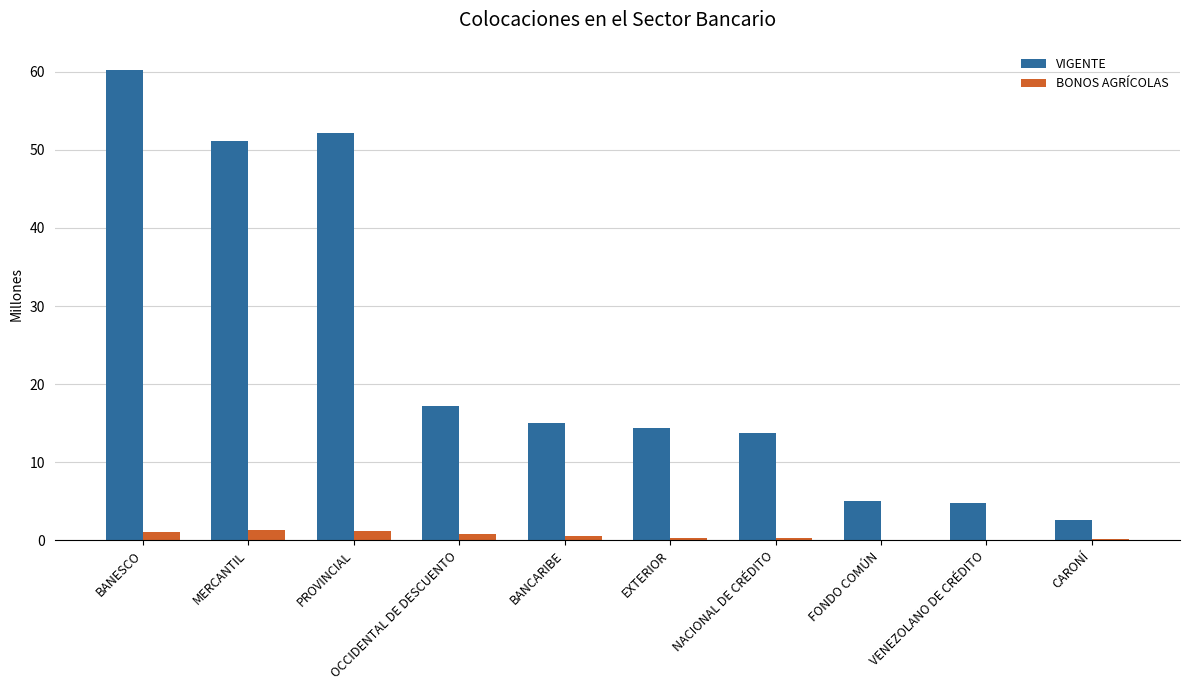

Which series changed the most between EXTERIOR and CARONÍ?

VIGENTE